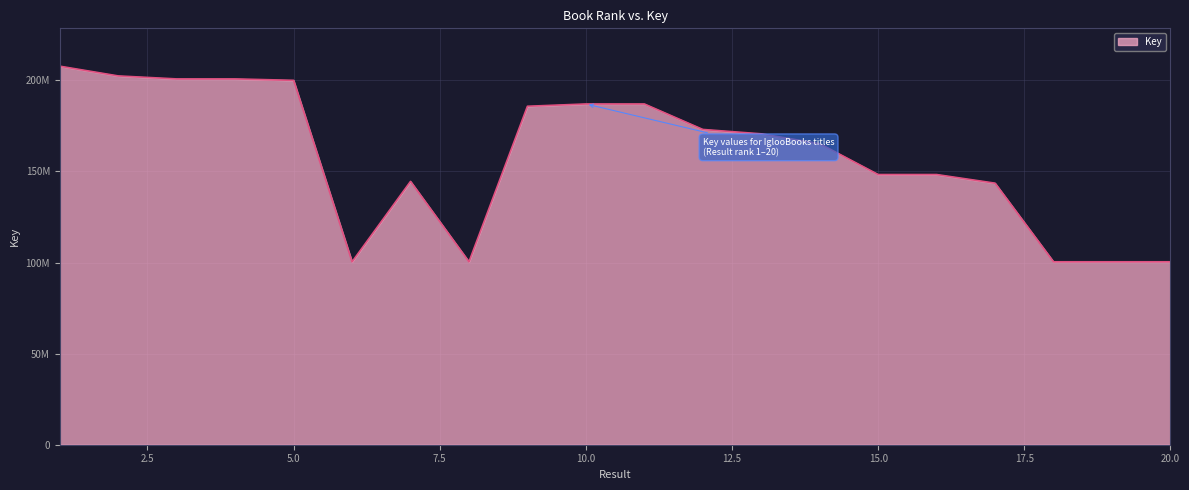

What is the smallest value displayed?

100403356